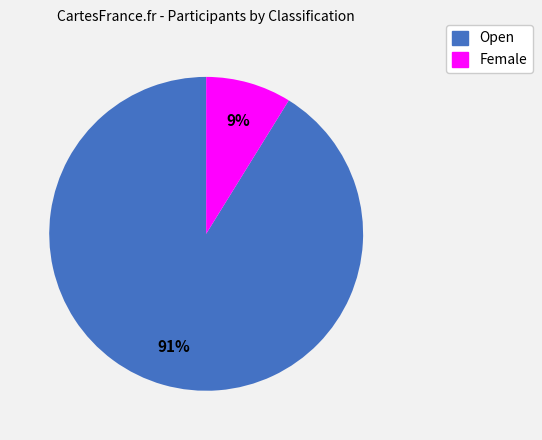

Which slice is the largest?

Open